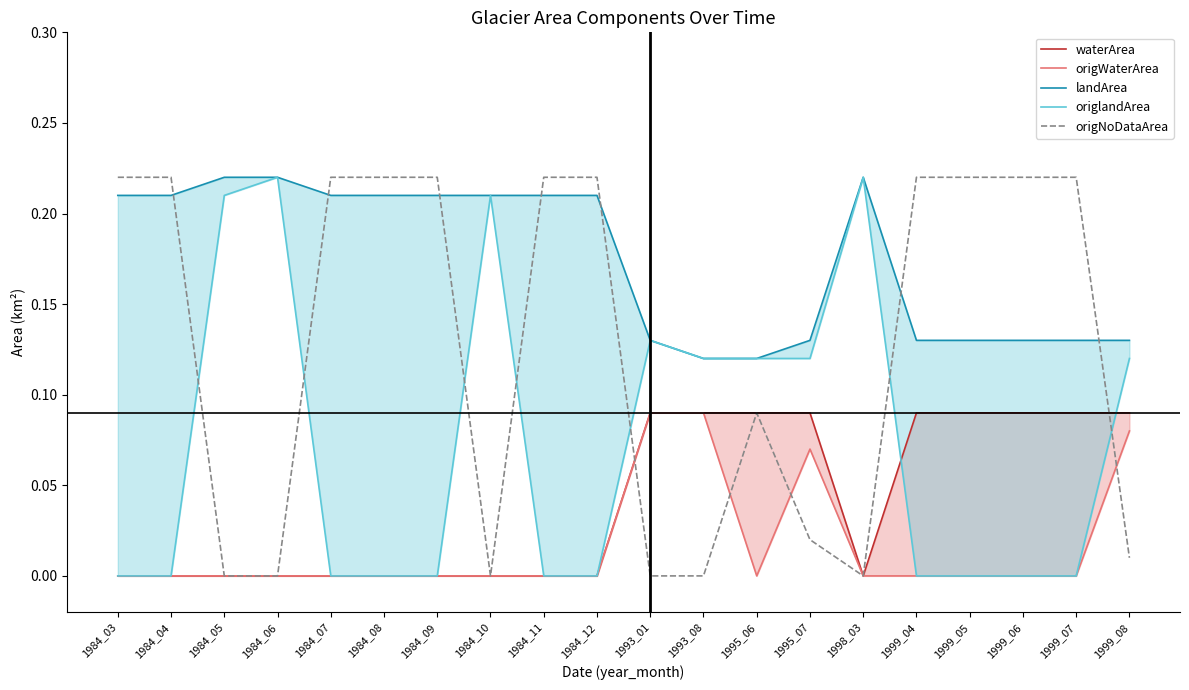

The landArea series shows 0.2 at 1984_09. True or false?

True